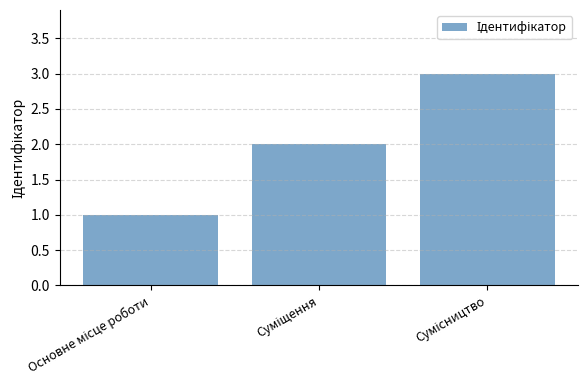

What is the sum of all values?

6